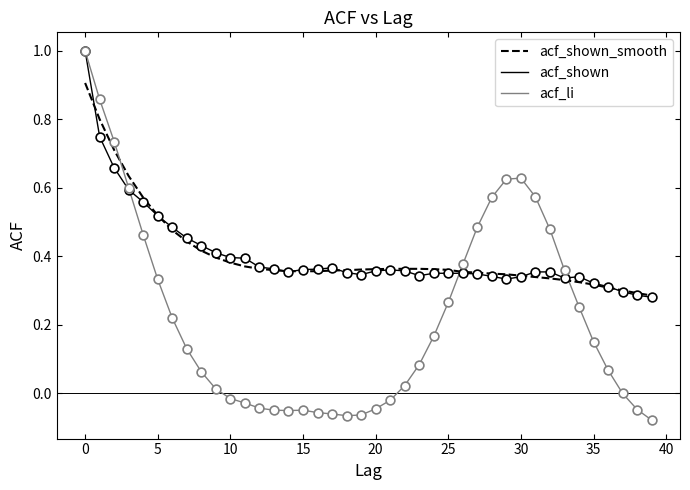

Which series has the largest range (max minus min)?

acf_li